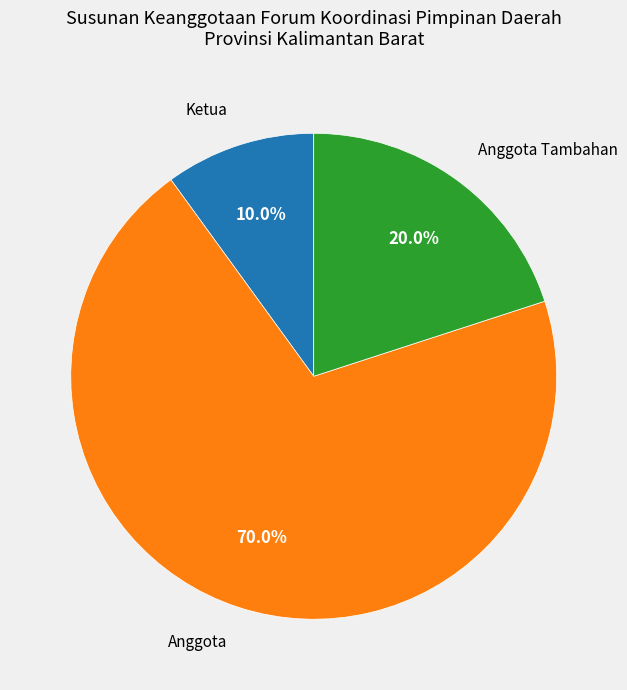

Which slice represents more than half of the pie?

Anggota